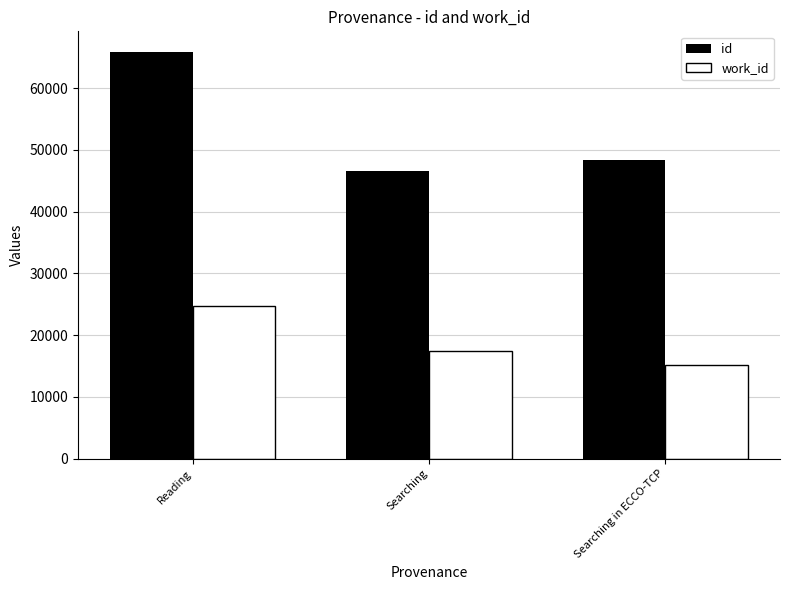

At how many categories does at least one series exceed 22901?

3